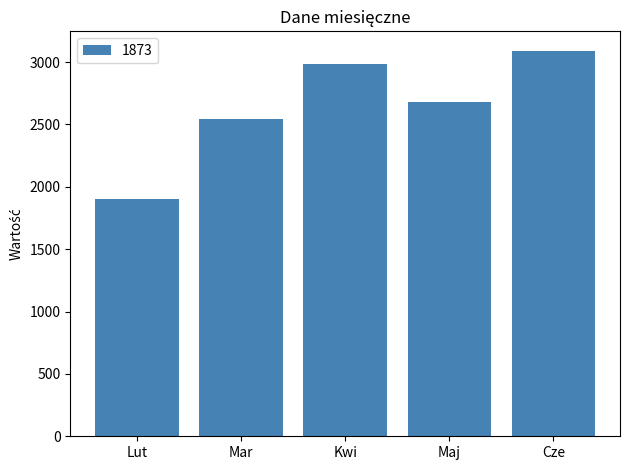

What is the difference between the values at Maj and Kwi?

303